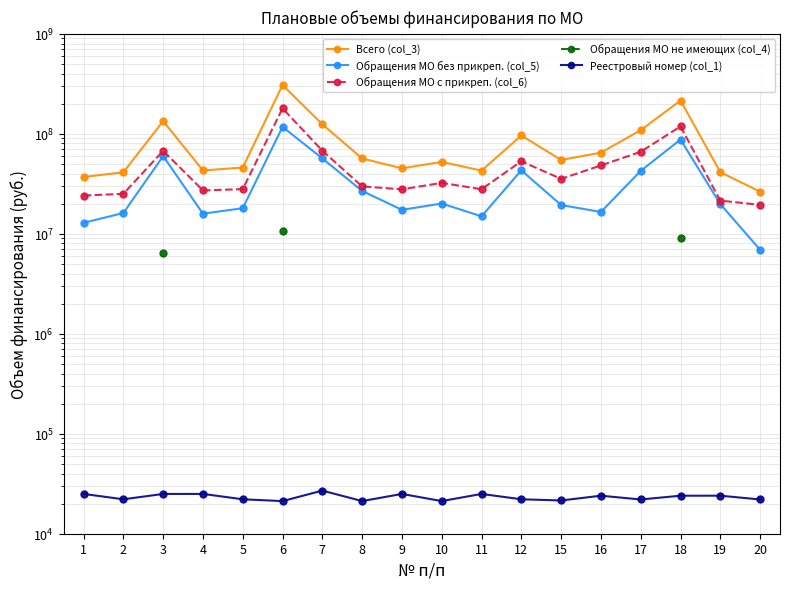

Where is the first local maximum for Обращения МО без прикреп. (col_5)?

3